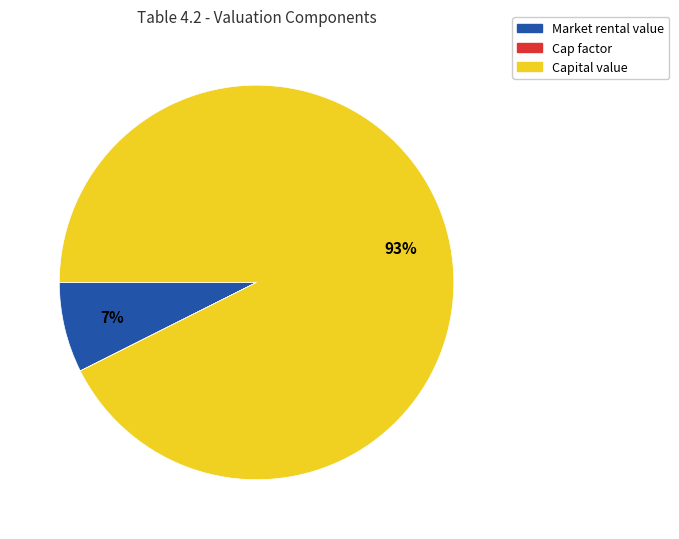

Is there any slice that represents more than half of the pie?

Yes